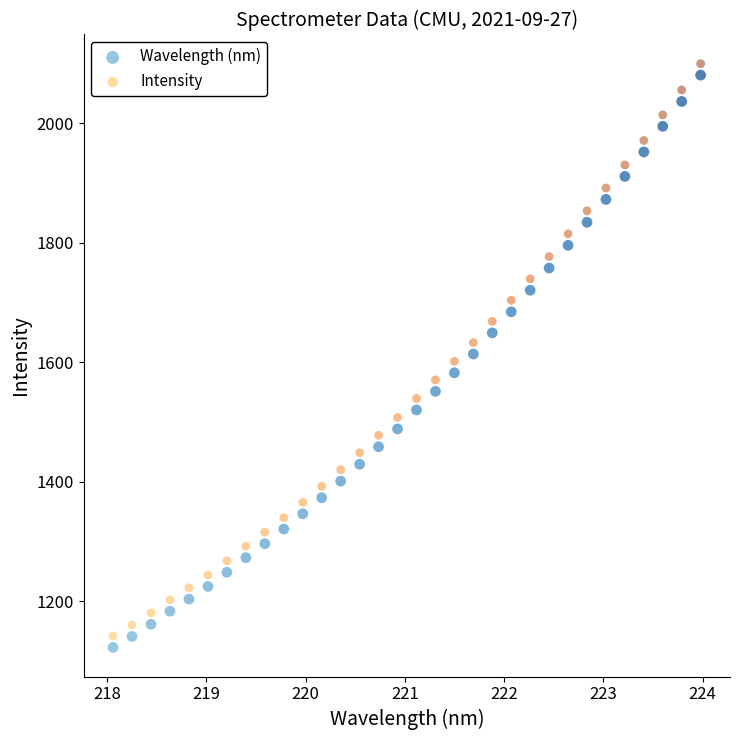

What is the X range (max minus min) for the scatter plot?

5.9